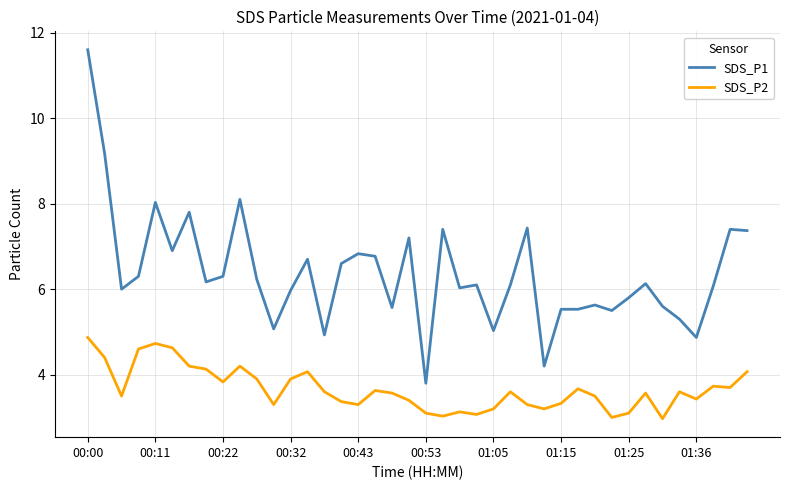

True or false: SDS_P1 has more than 2 points higher than both neighbors.

True